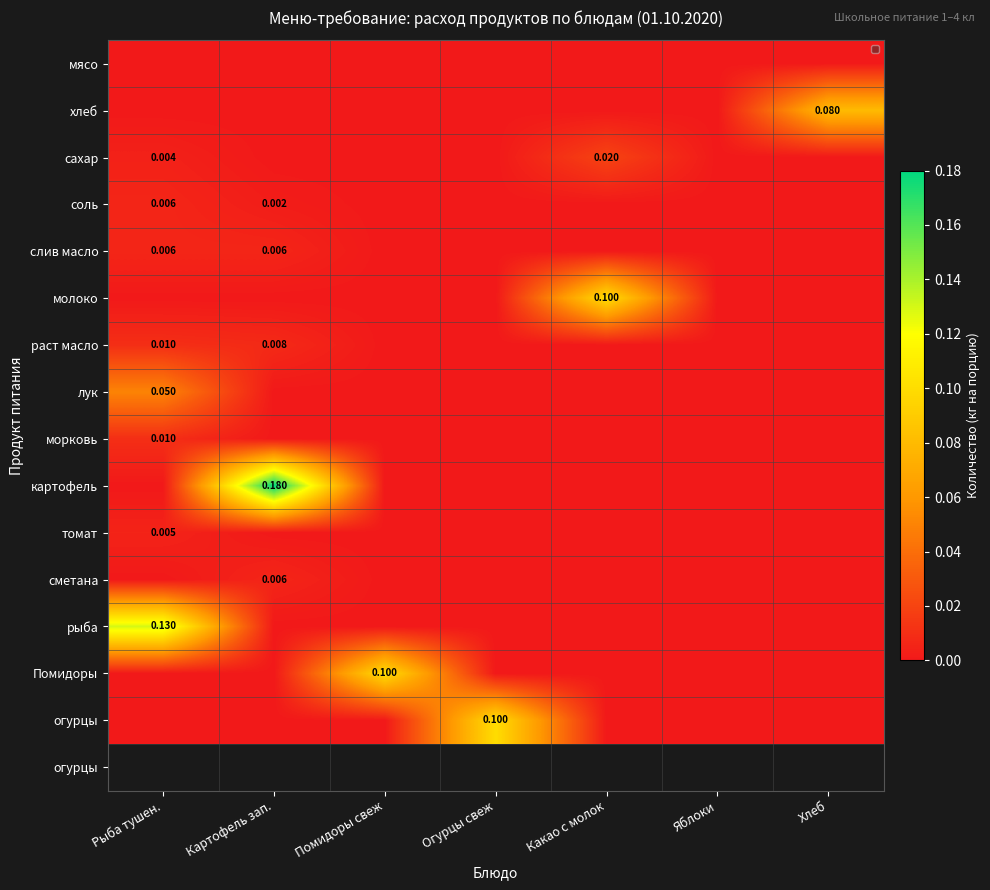

Rank the categories by томат value from highest to lowest.

Рыба тушен., Картофель зап., Помидоры свеж, Огурцы свеж, Какао с молок, Яблоки, Хлеб